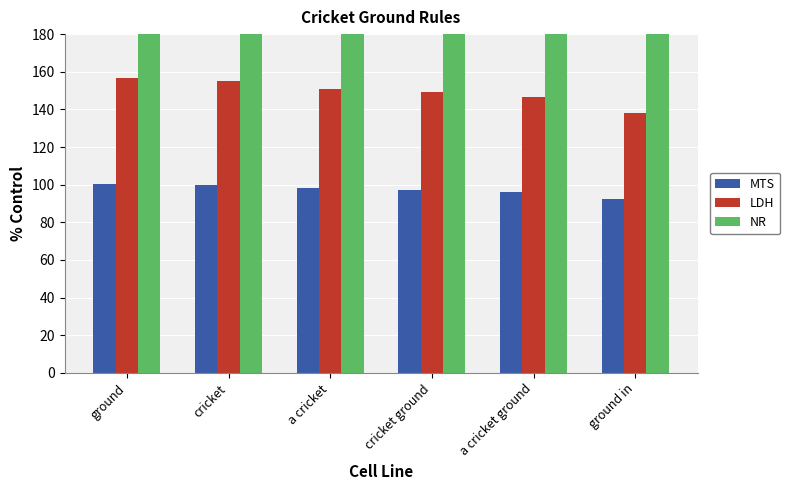

True or false: LDH has a value of 155.1 at cricket.

True